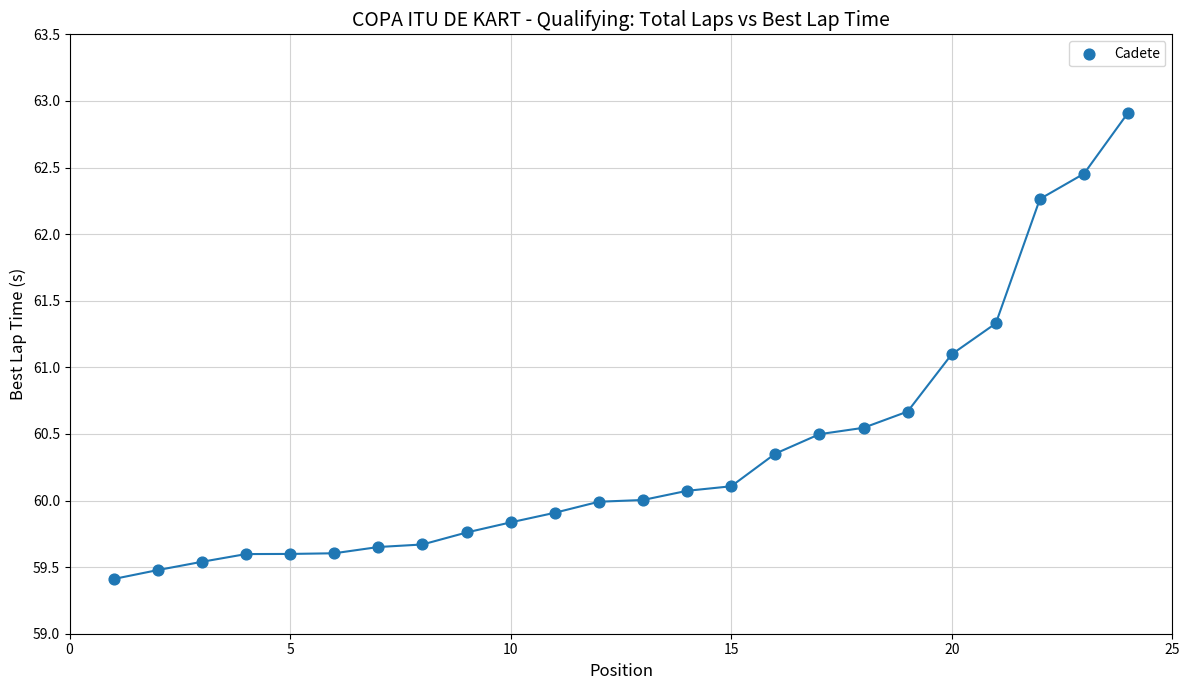

What Y value in the scatter plot is closest to 61?

61.1